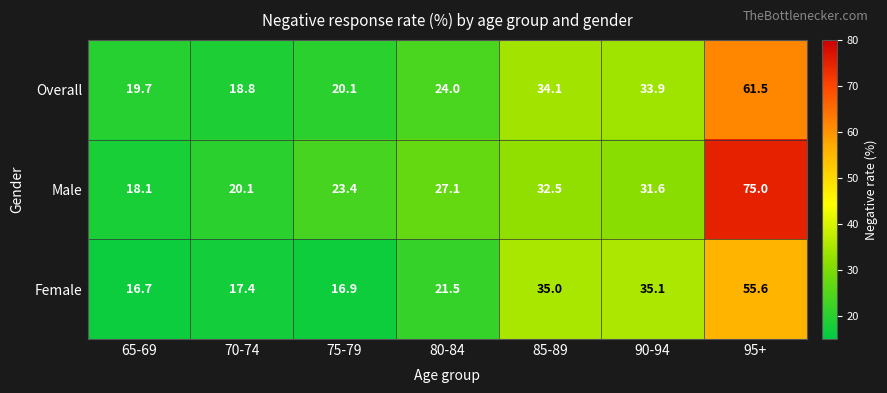

Reading left to right, extract all data points from this chart.

Overall: 19.7	18.8	20.1	24.0	34.1	33.9	61.5
Male: 18.1	20.1	23.4	27.1	32.5	31.6	75.0
Female: 16.7	17.4	16.9	21.5	35.0	35.1	55.6